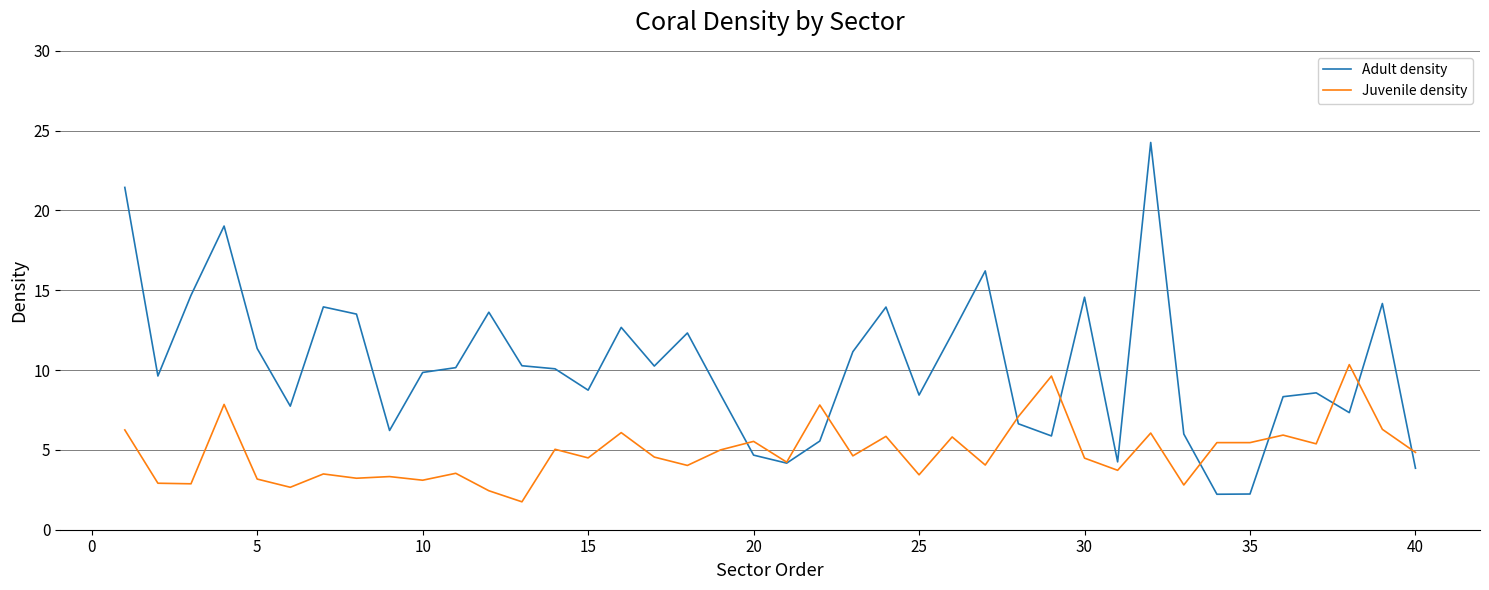

Which series has the widest spread of values?

Adult density